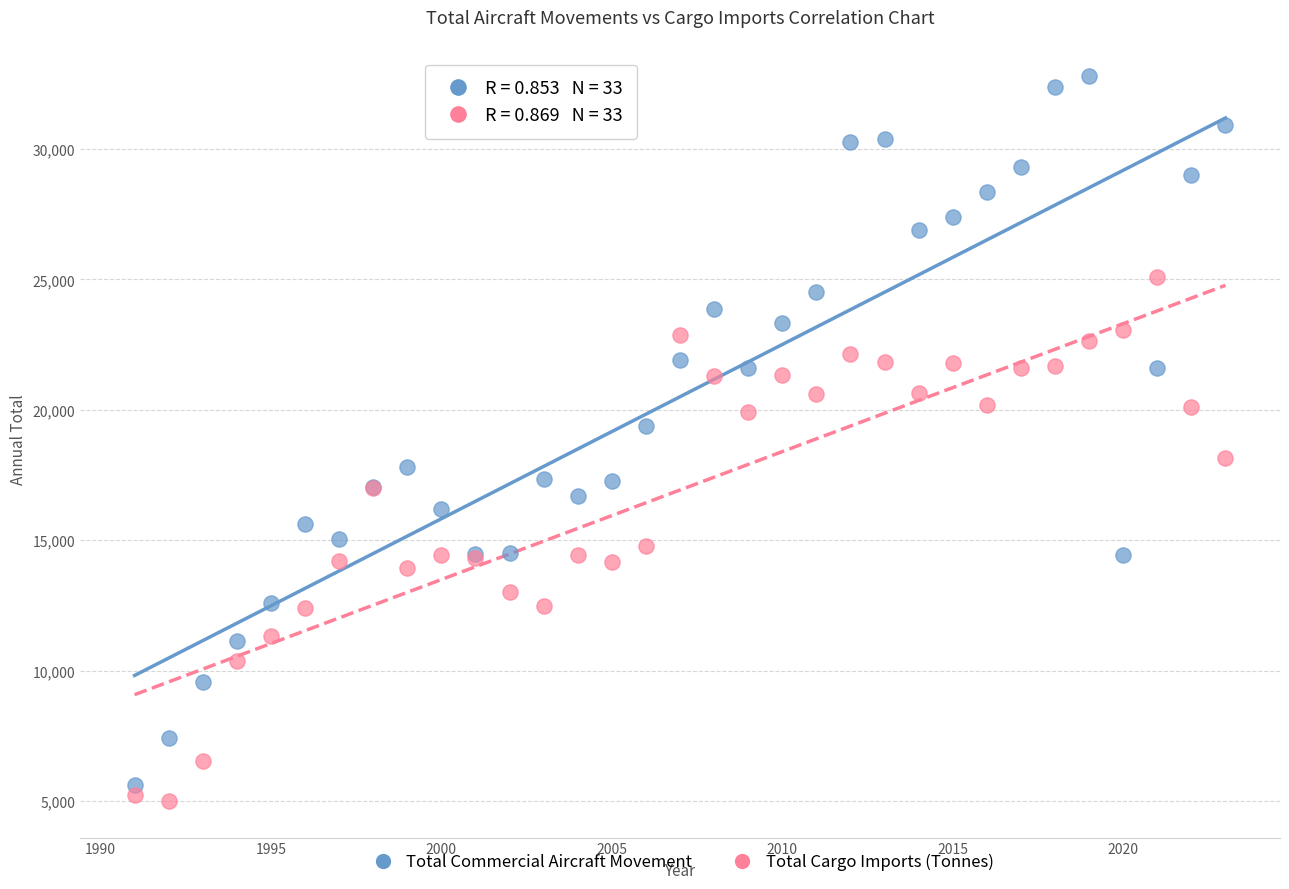

Which series contains the lowest Y value?

Total Cargo Imports (Tonnes)